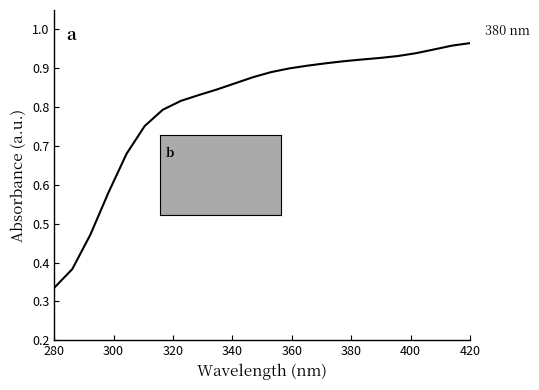

What is the difference between the maximum and minimum values?

0.6